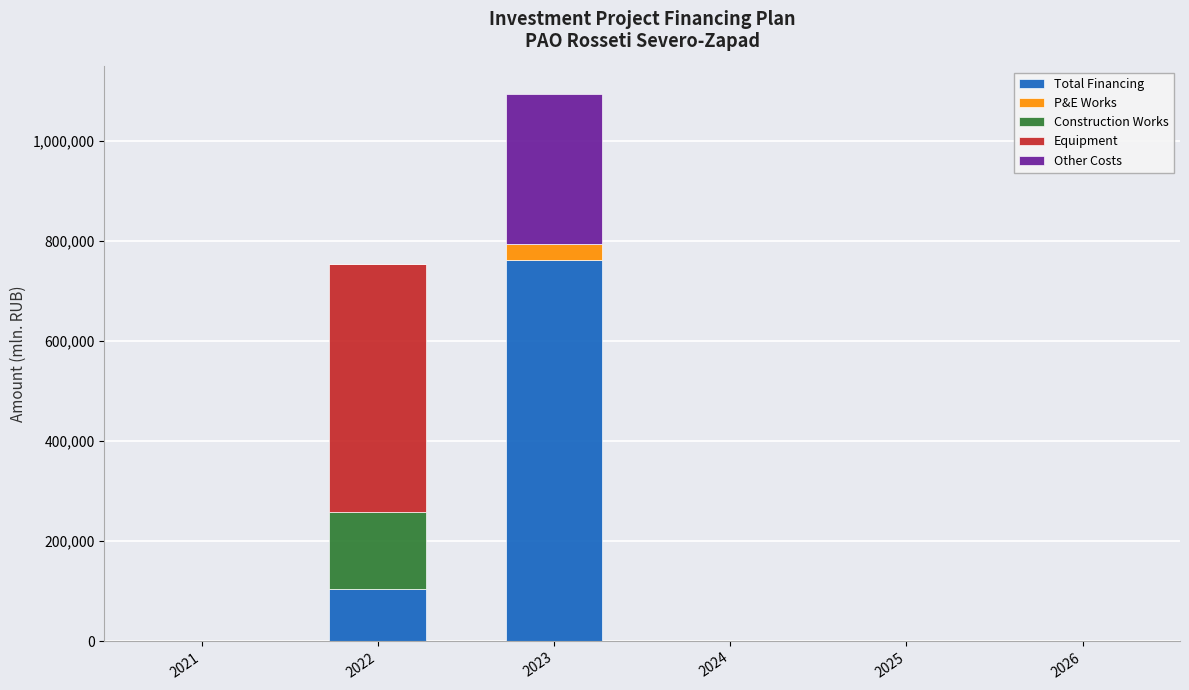

What is the maximum value for Total Financing?

762112.3